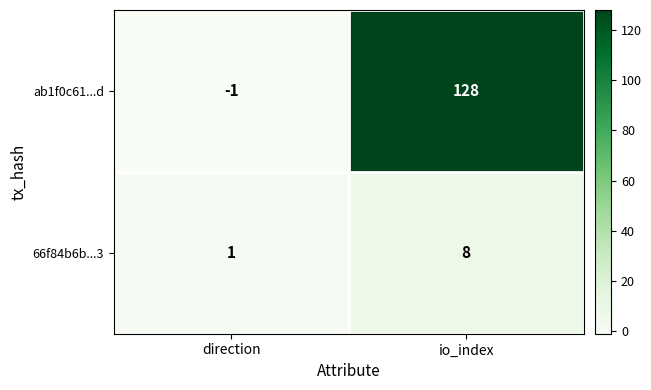

Is the value of ab1f0c61...d at direction greater than the value of 66f84b6b...3 at direction?

No